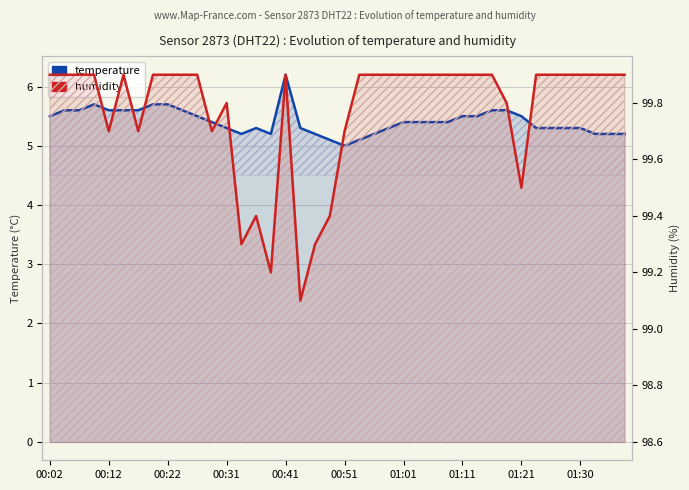

What is the difference between the maximum and minimum values in the humidity series?

0.8